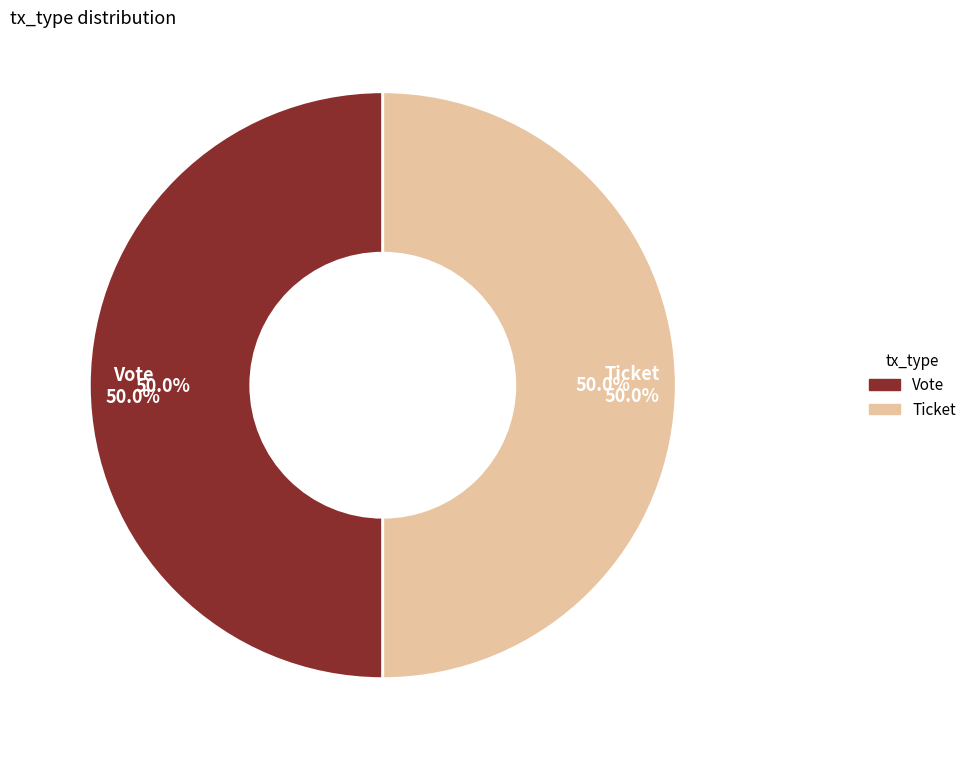

Is it true that Ticket is 1% of the pie?

False